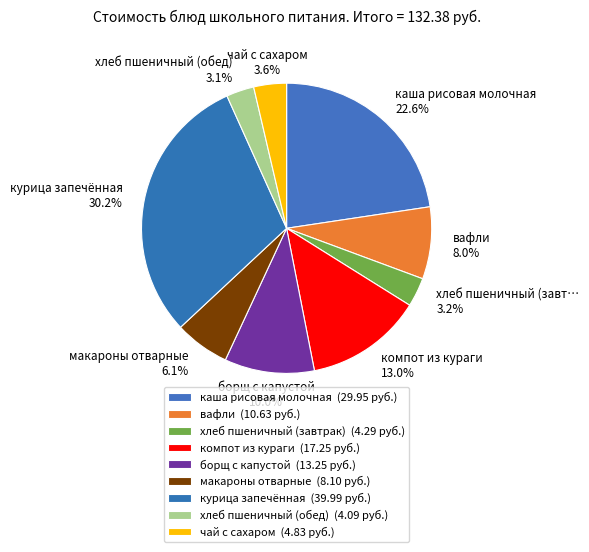

How many segments does this pie chart have?

9